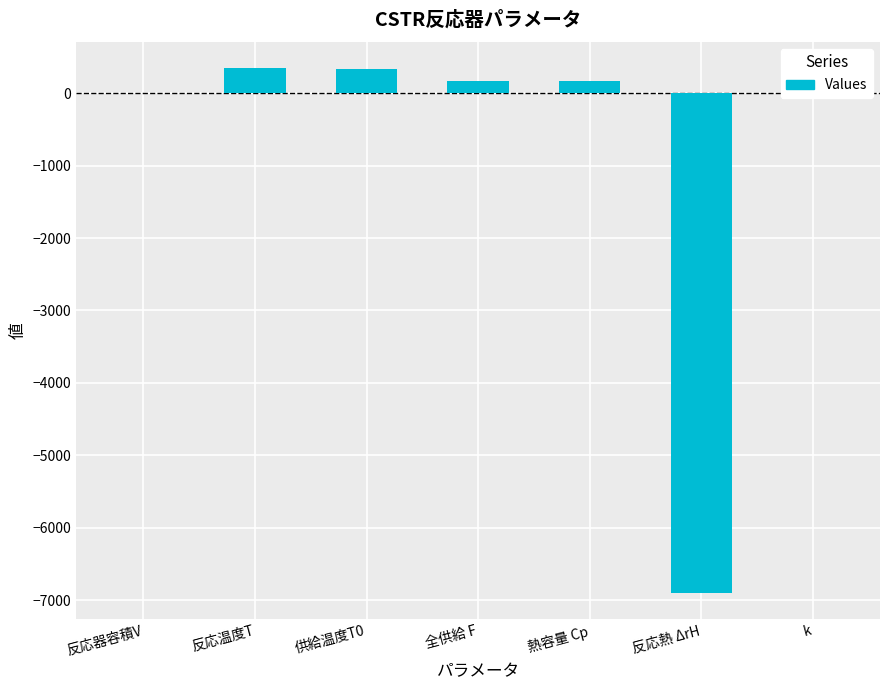

What is the change in value from 反応温度T to k?

-333.1